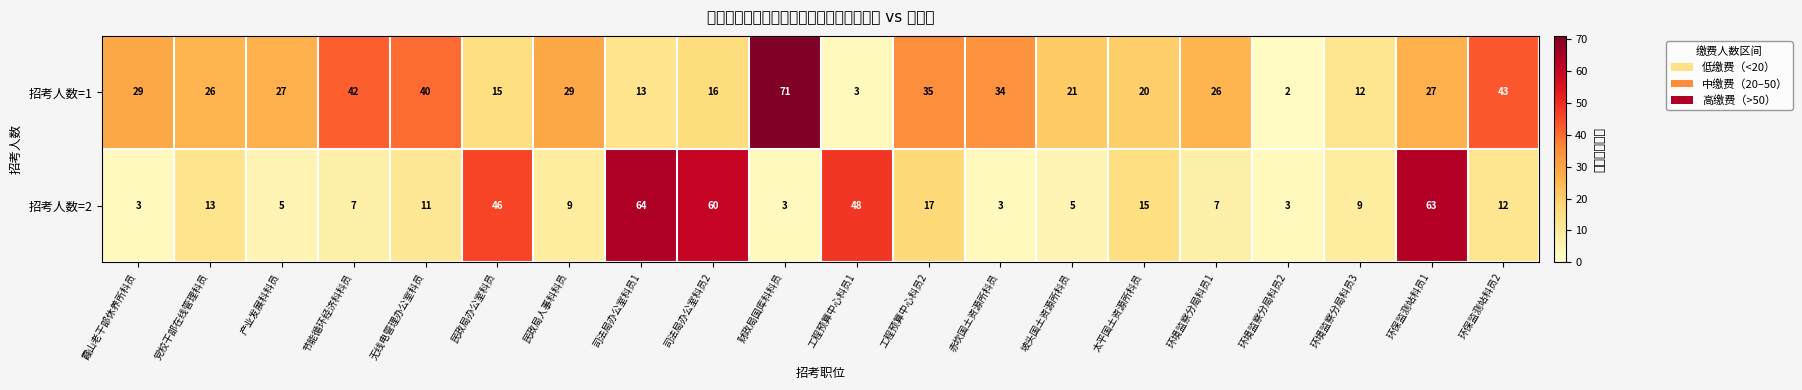

Reading left to right, extract all data points from this chart.

招考人数=1: 霞山老干部休养所科员=29	党校干部在线管理科员=26	产业发展科科员=27	节能循环经济科科员=42	无线电管理办公室科员=40	民政局办公室科员=15	民政局人事科科员=29	司法局办公室科员1=13	司法局办公室科员2=16	财政局国库科科员=71	工程预算中心科员1=3	工程预算中心科员2=35	赤坎国土资源所科员=34	坡头国土资源所科员=21	太平国土资源所科员=20	环境监察分局科员1=26	环境监察分局科员2=2	环境监察分局科员3=12	环保监测站科员1=27	环保监测站科员2=43
招考人数=2: 霞山老干部休养所科员=3	党校干部在线管理科员=13	产业发展科科员=5	节能循环经济科科员=7	无线电管理办公室科员=11	民政局办公室科员=46	民政局人事科科员=9	司法局办公室科员1=64	司法局办公室科员2=60	财政局国库科科员=3	工程预算中心科员1=48	工程预算中心科员2=17	赤坎国土资源所科员=3	坡头国土资源所科员=5	太平国土资源所科员=15	环境监察分局科员1=7	环境监察分局科员2=3	环境监察分局科员3=9	环保监测站科员1=63	环保监测站科员2=12